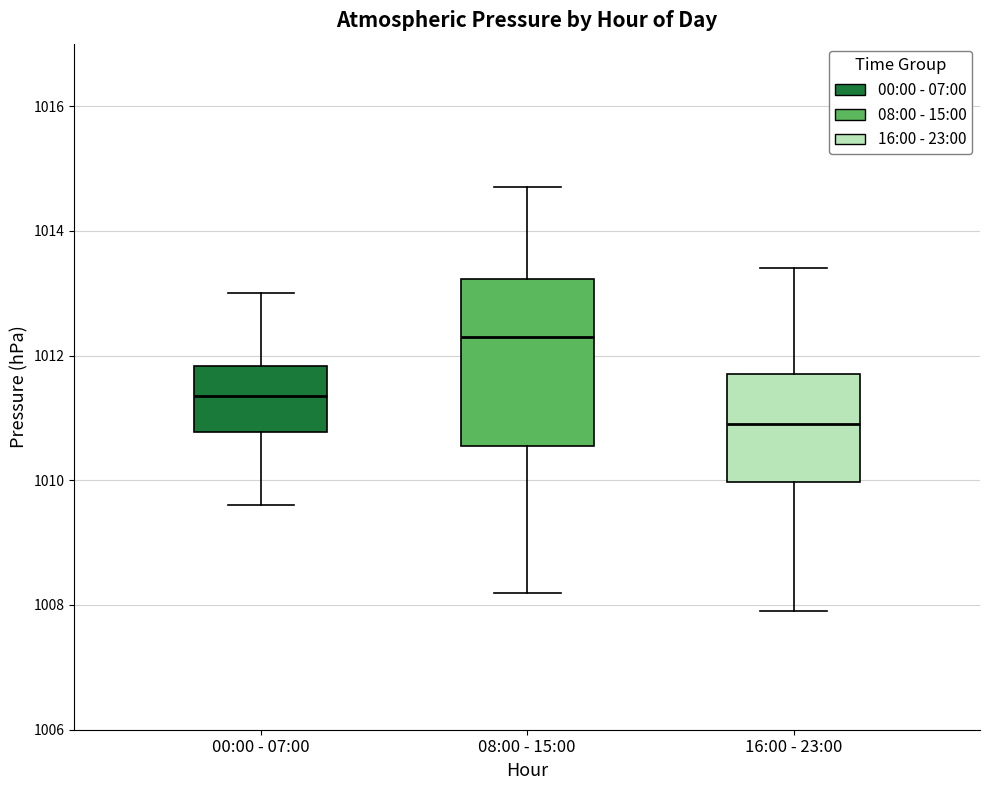

Where does the lower whisker of the box for 16:00 - 23:00 end on the y-axis? The values are not printed on the chart, so give them approximately, as read against the axis.

1008.0